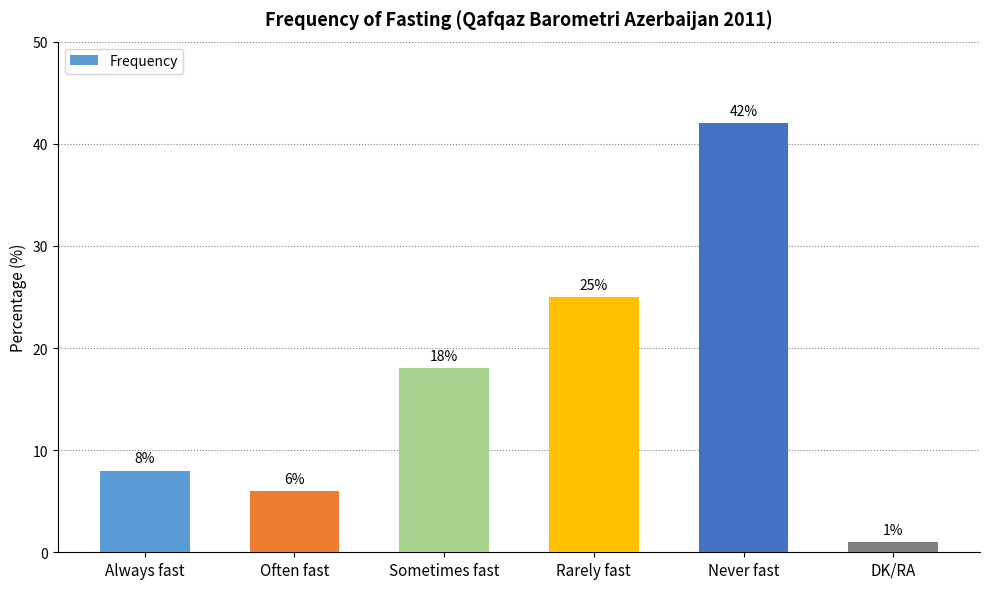

Which category has the lowest value across all series?

DK/RA